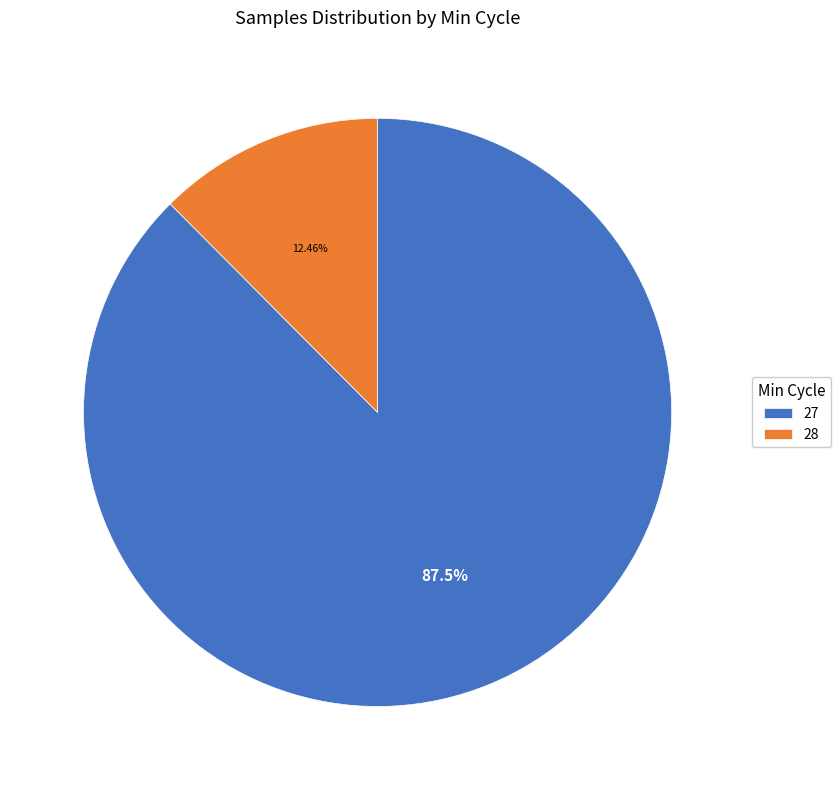

To the nearest percent, what portion does 27 represent?

88%